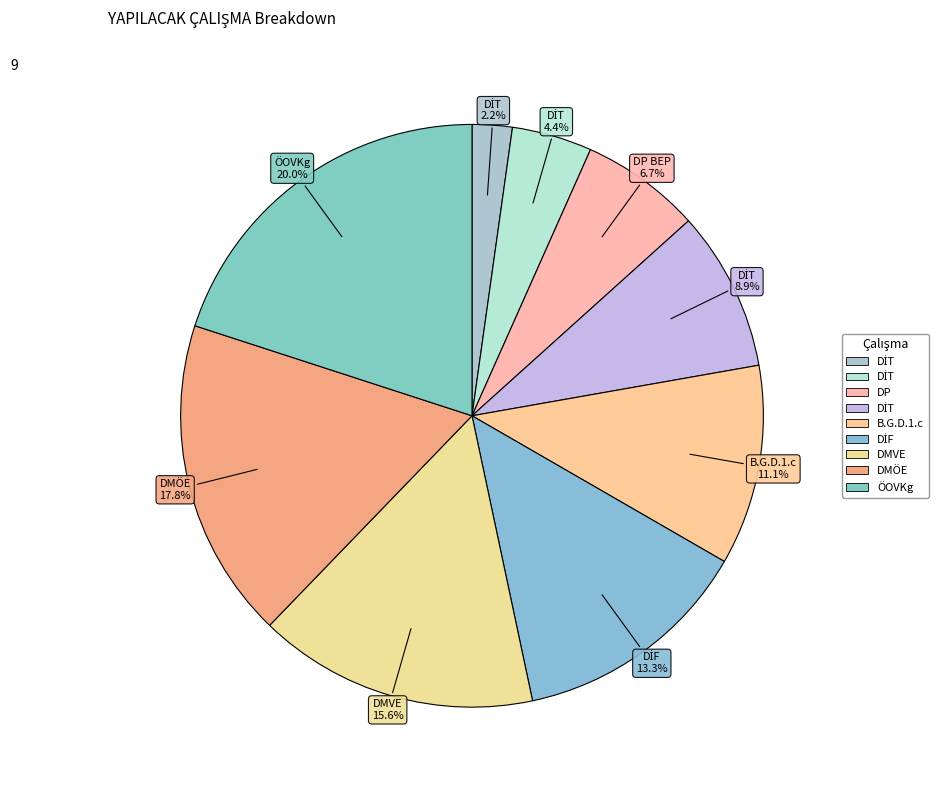

Is there any slice that represents more than half of the pie?

No